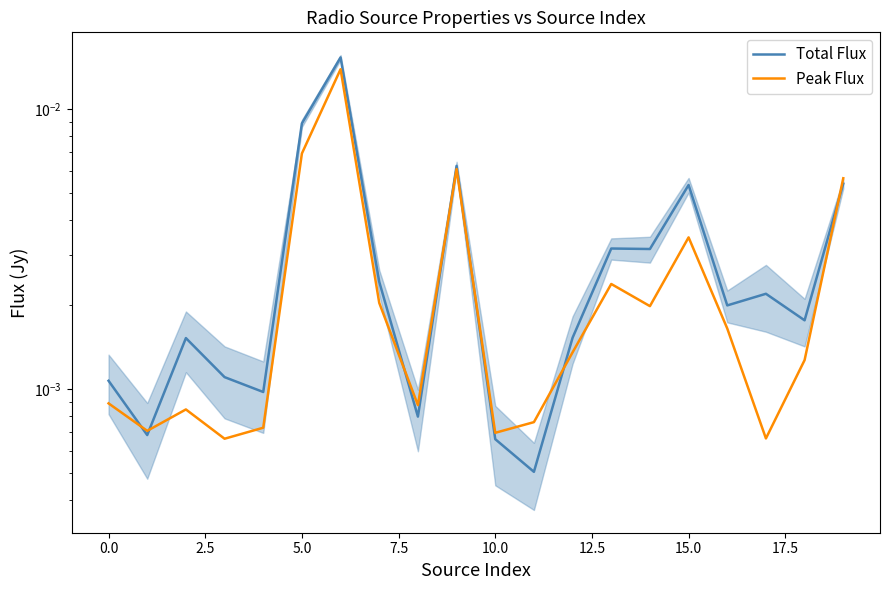

What are all the series names shown in the legend?

Total Flux, Peak Flux